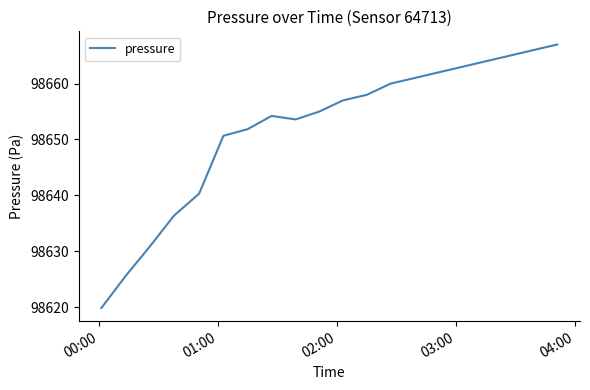

What is the maximum value shown in the chart?

98667.0